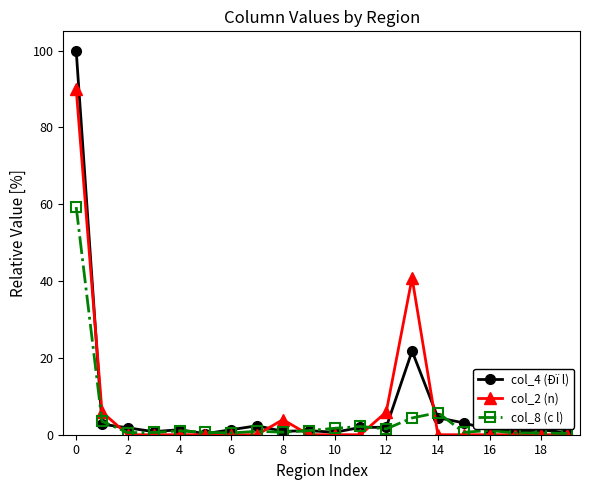

True or false: col_4 (Ðï l) has more than 1 points higher than both neighbors.

True